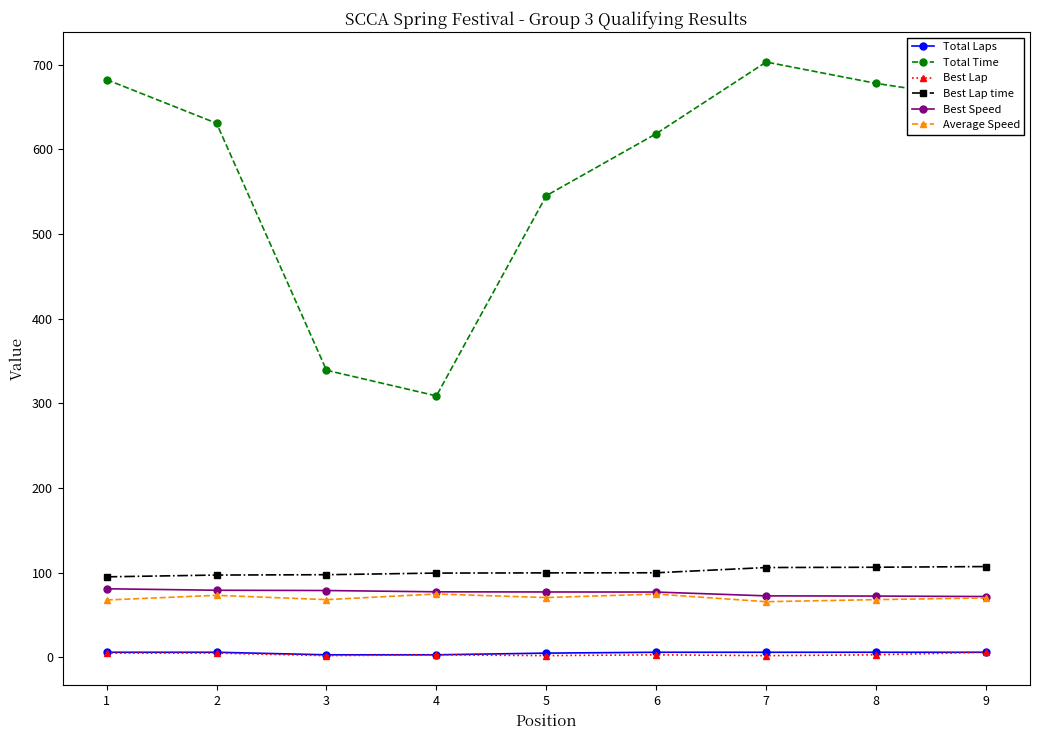

What is the maximum value shown in the chart?

703.2